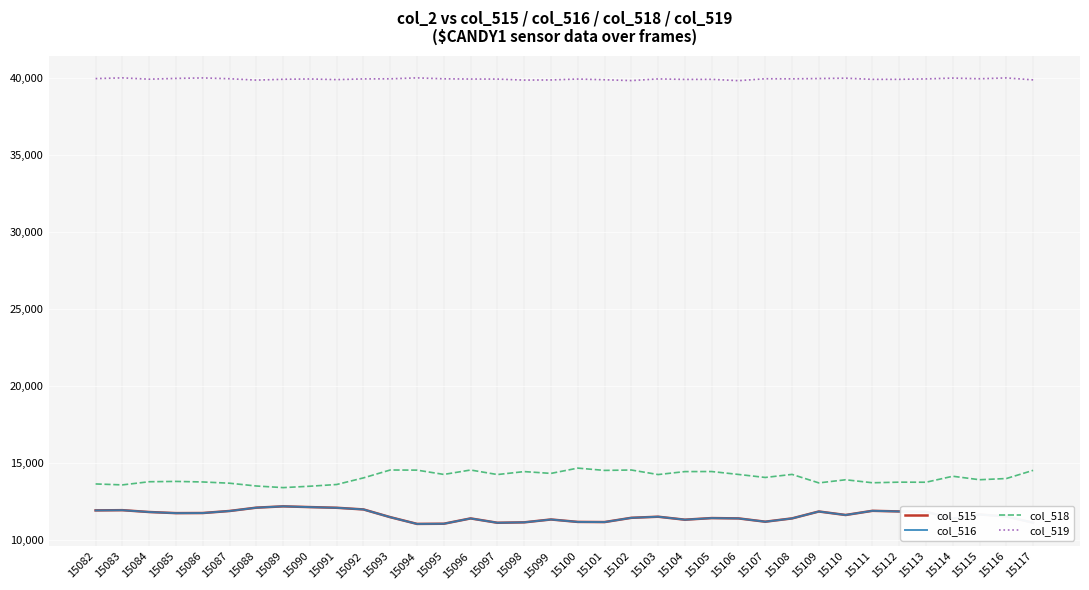

Which series has the largest total across all categories?

col_519